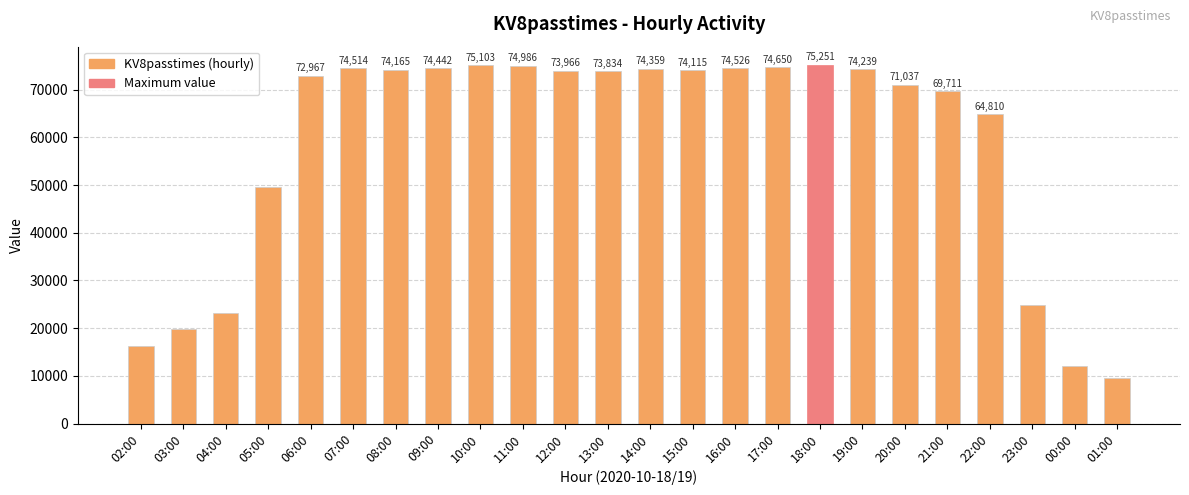

At which label does the data first exceed 73966?

07:00